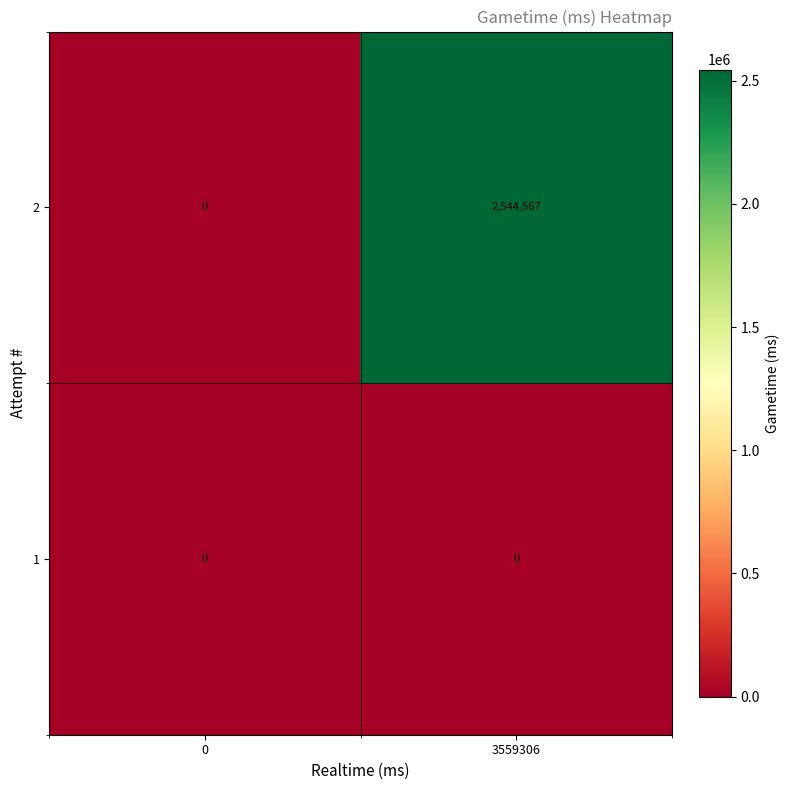

Reading left to right, transcribe all the data shown in this chart.

2: 0=0	3559306=2544567
1: 0=0	3559306=0